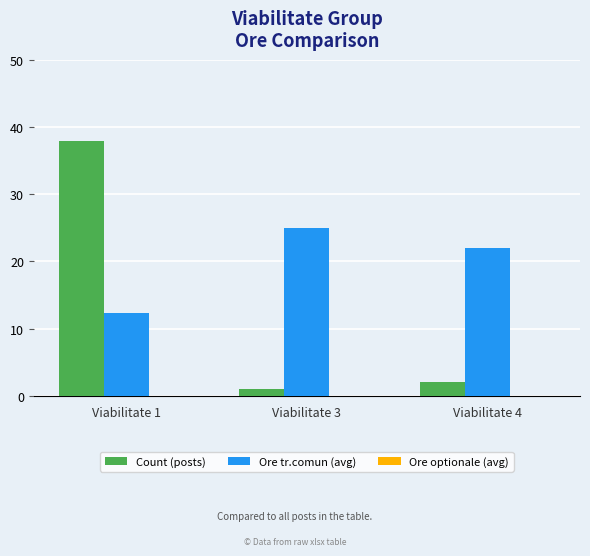

What is the value of the Ore tr.comun (avg) bar at the 3rd from the left?

22.0